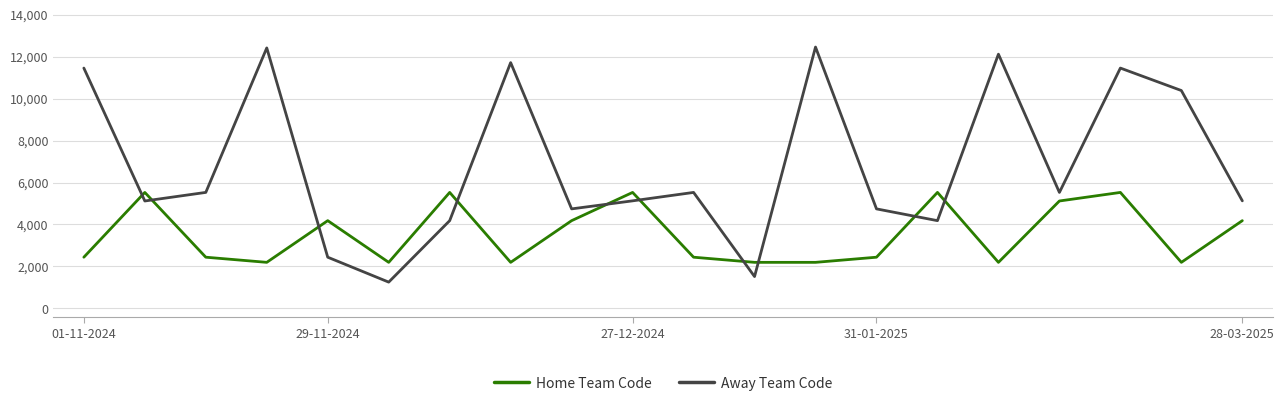

At how many categories does at least one series exceed 2620?

18